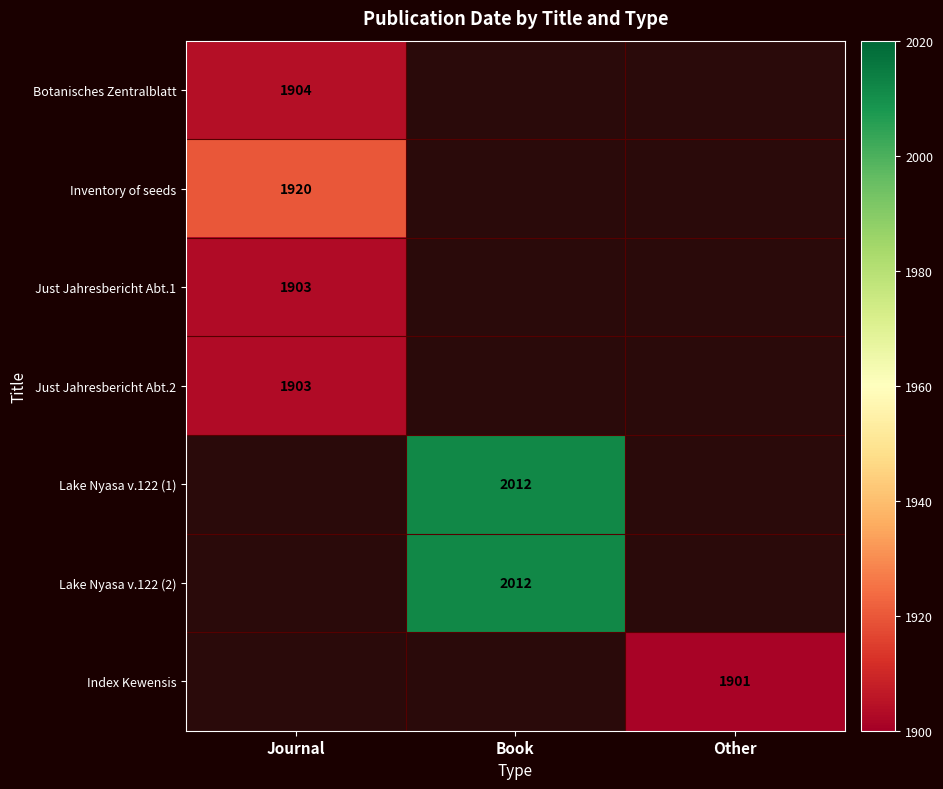

The value of Inventory of seeds at Journal is 921. True or false?

False